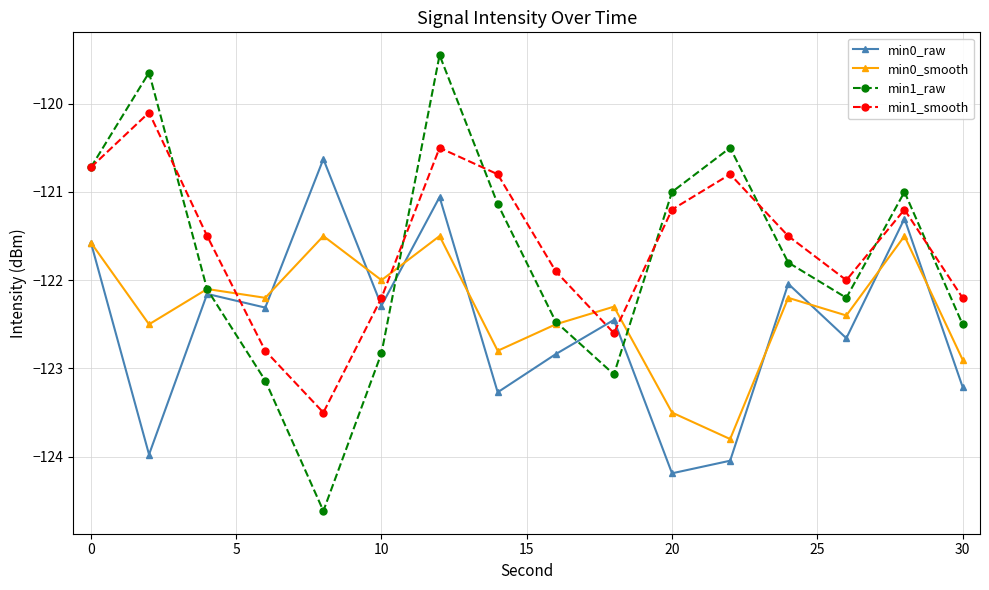

What is the highest value of the min0_raw series?

-120.6